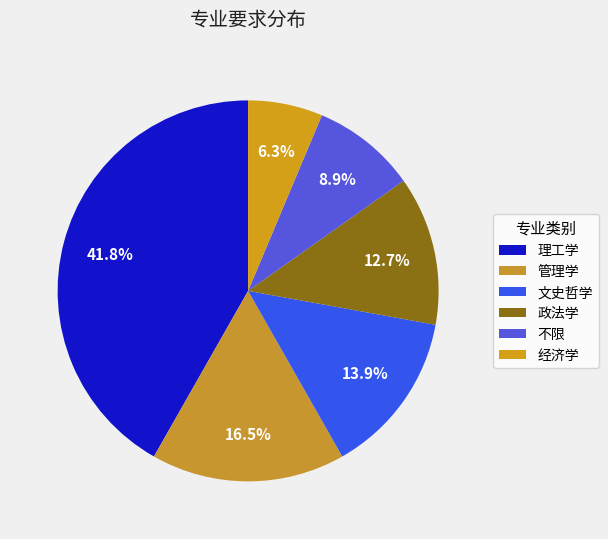

To the nearest percent, what portion does 政法学 represent?

13%